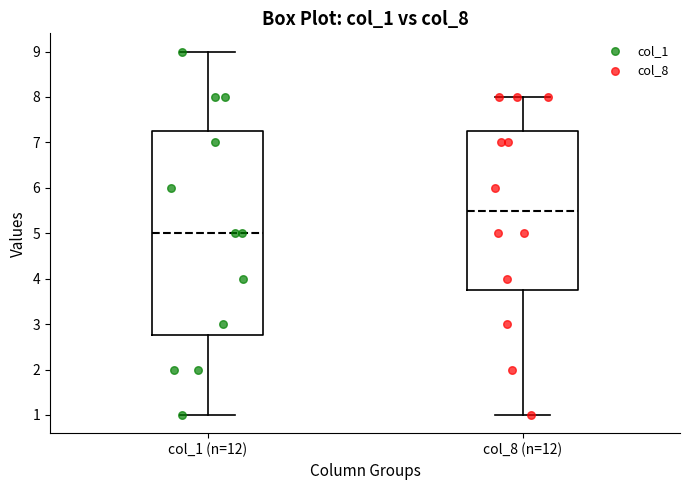

Where is the upper edge of the box for col_1 (n=12) on the y-axis? The values are not printed on the chart, so give them approximately, as read against the axis.

7.3